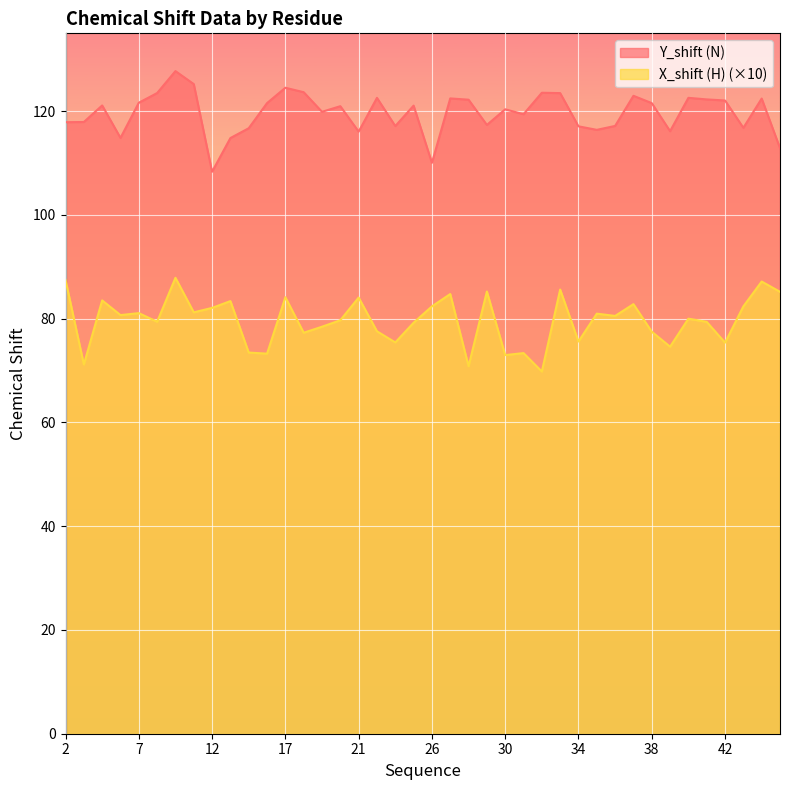

Reading left to right, list all the values displayed in this chart.

Y_shift (N): 2=117.9	3=117.9	5=121.1	6=114.8	7=121.6	8=123.5	9=127.7	11=125.2	12=108.3	13=114.8	14=116.7	16=121.6	17=124.5	18=123.7	19=119.9	20=121.0	21=116.1	22=122.6	23=117.1	25=121.1	26=110.0	27=122.5	28=122.2	29=117.3	30=120.4	31=119.4	32=123.5	33=123.5	34=117.1	35=116.4	36=117.2	37=123.0	38=121.5	39=116.1	40=122.6	41=122.3	42=122.1	43=116.8	44=122.4	46=112.9
X_shift (H): 2=87.5	3=71.2	5=83.5	6=80.7	7=81.1	8=79.4	9=87.9	11=81.2	12=82.1	13=83.4	14=73.5	16=73.3	17=84.1	18=77.3	19=78.5	20=79.7	21=84.1	22=77.6	23=75.4	25=79.2	26=82.4	27=84.8	28=70.8	29=85.2	30=73.0	31=73.4	32=69.8	33=85.6	34=75.6	35=81.0	36=80.5	37=82.8	38=77.5	39=74.6	40=80.0	41=79.4	42=75.4	43=82.4	44=87.2	46=85.2